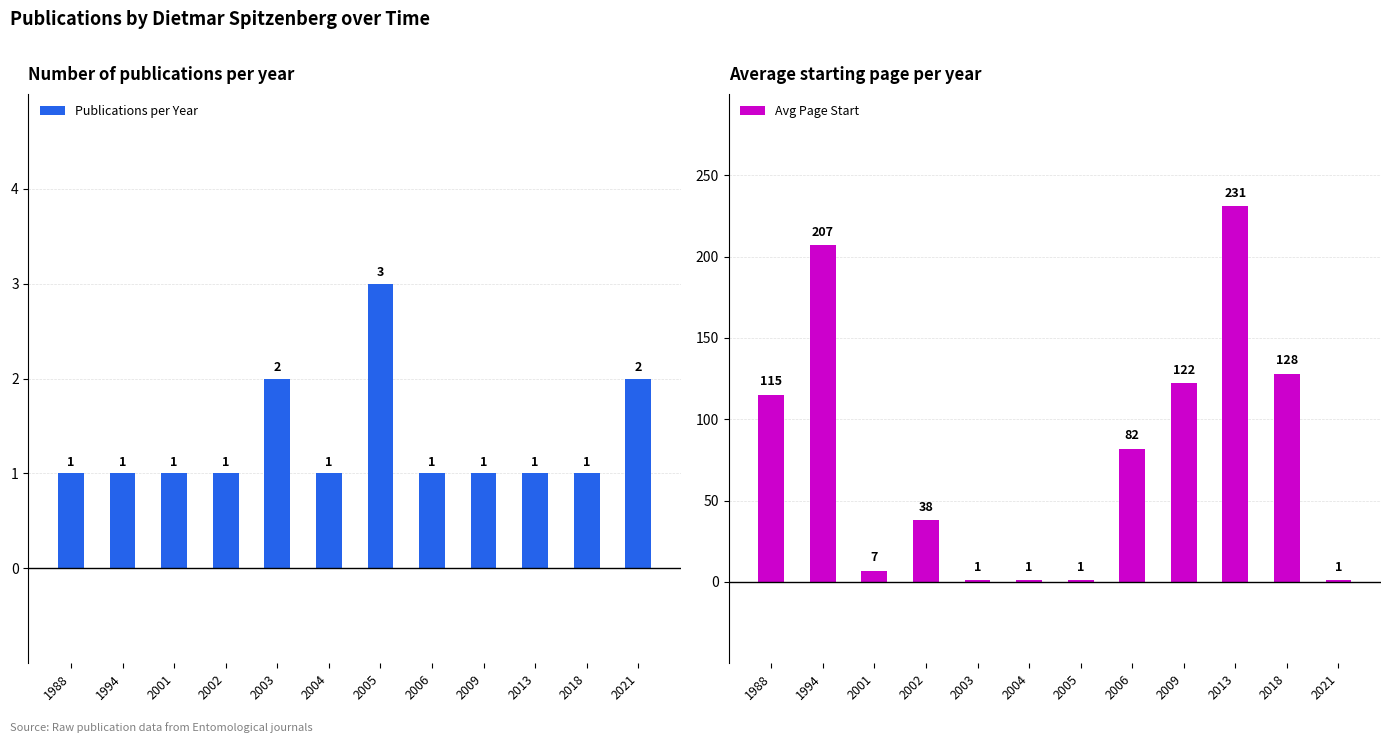

At 2004, list the series in order from largest to smallest.

Publications per Year, Avg Page Start